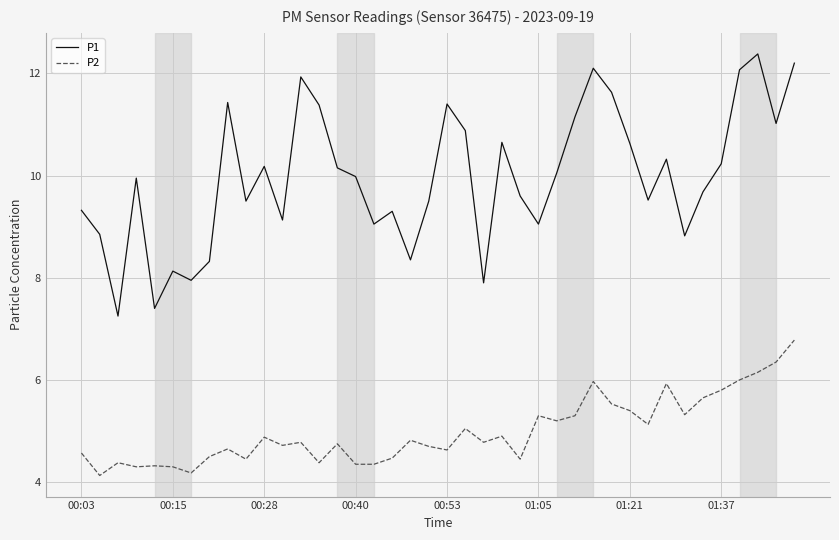

Which series has the widest spread of values?

P1